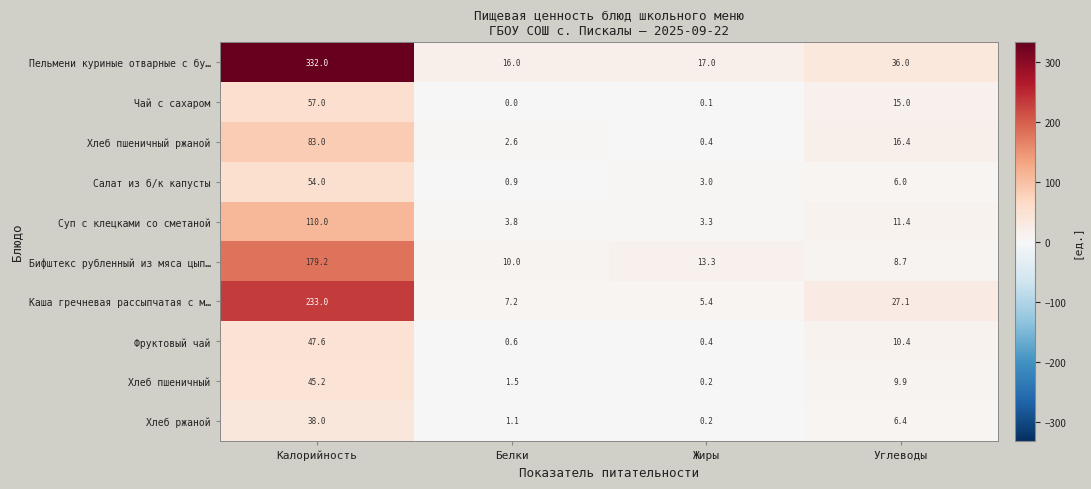

Which category has the highest value across all series?

Калорийность